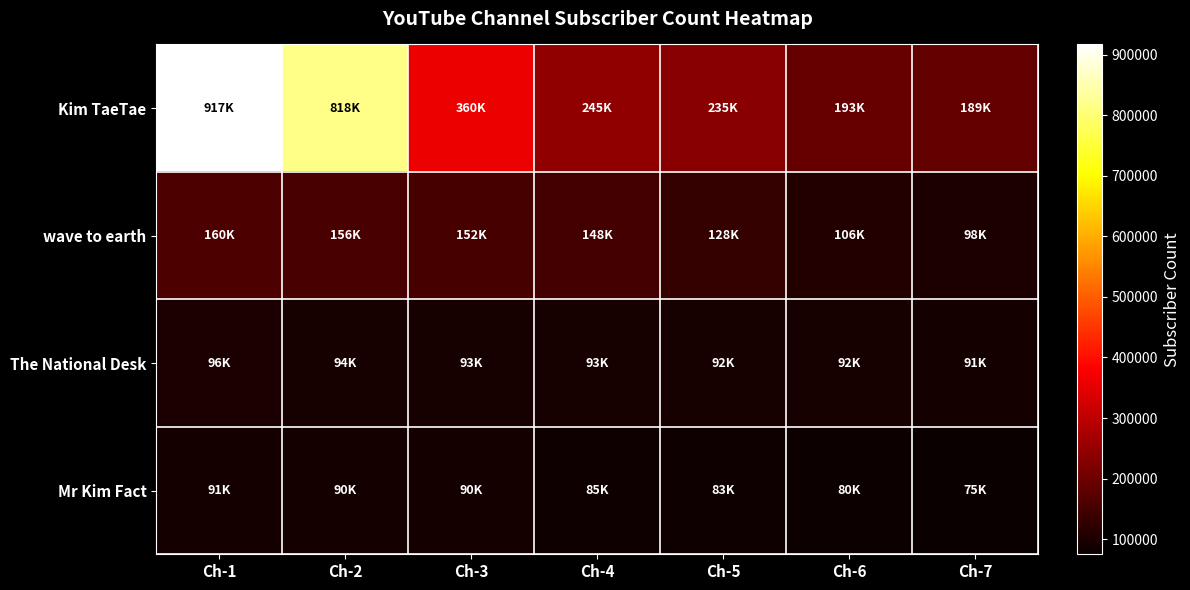

Which series changed the most between Ch-1 and Ch-7?

Kim TaeTae